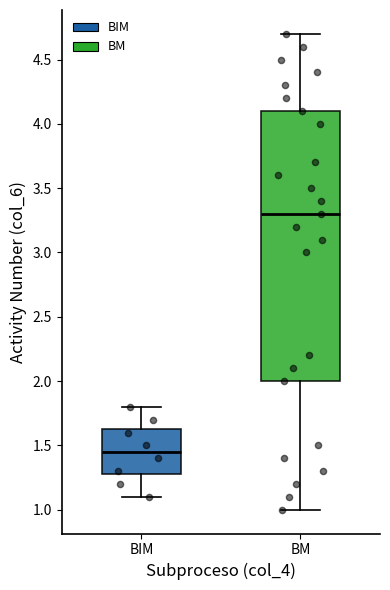

Where is the upper edge of the box for BIM on the y-axis? The values are not printed on the chart, so give them approximately, as read against the axis.

1.65